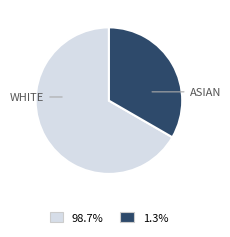

Is there any slice that represents more than half of the pie?

Yes